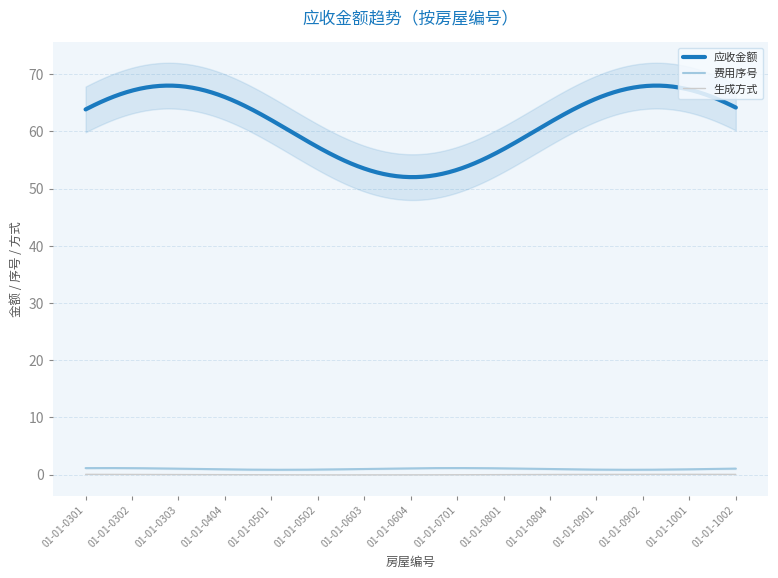

True or false: 应收金额 and 费用序号 intersect in this chart.

False